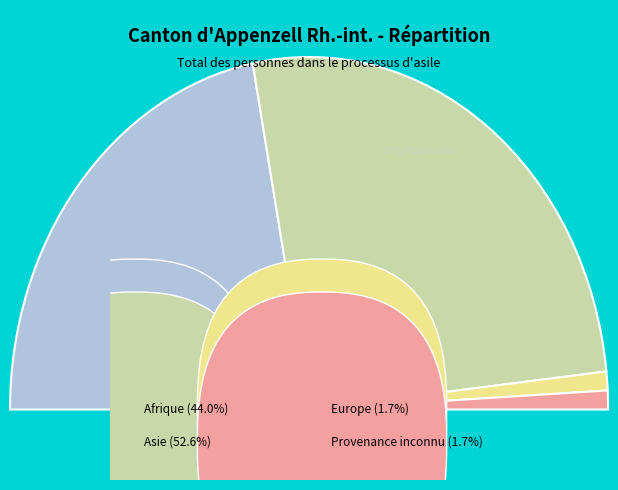

To the nearest percent, what is the difference between the largest and smallest slice percentages?

51%